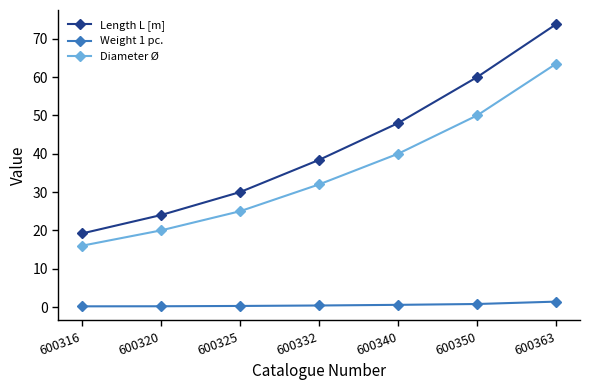

Which category has the highest value in the Diameter Ø series?

600363